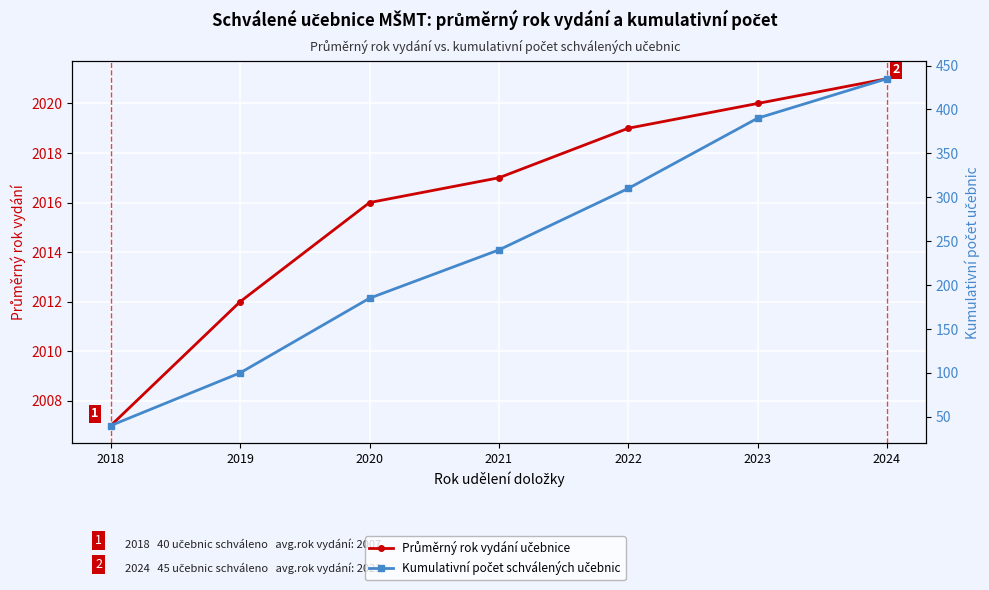

What is the difference between the maximum and second lowest values in the Průměrný rok vydání učebnice series?

9